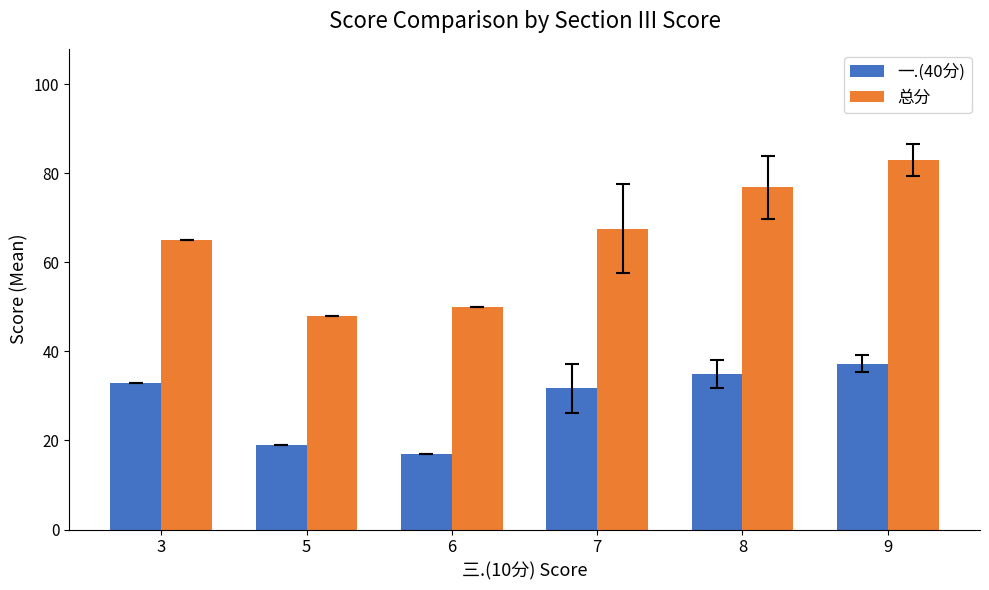

Where is 一.(40分) nearest to the value 27?

7